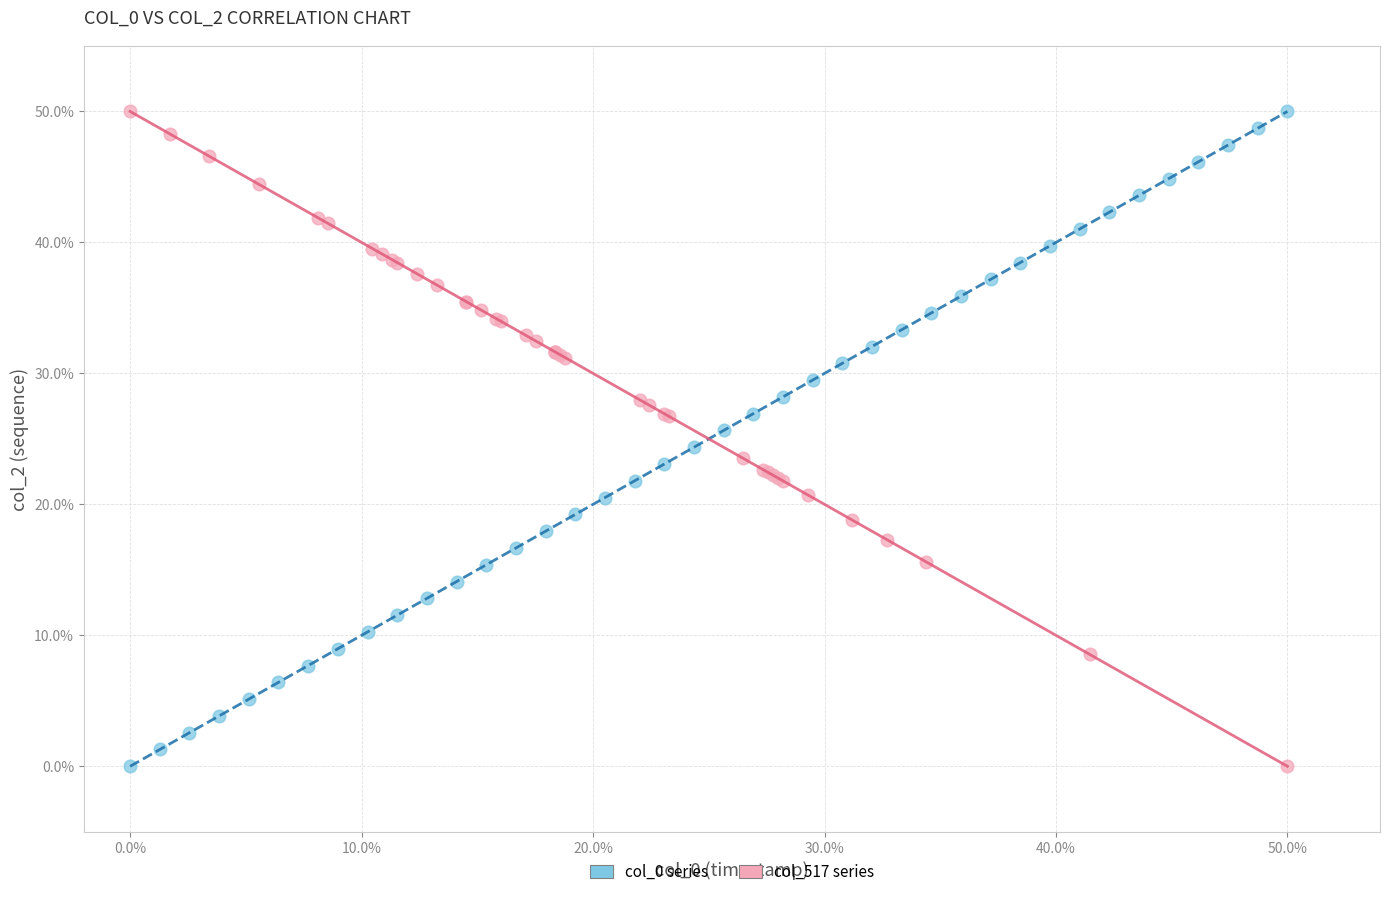

What are all the series names shown in the legend?

col_0 series, col_517 series